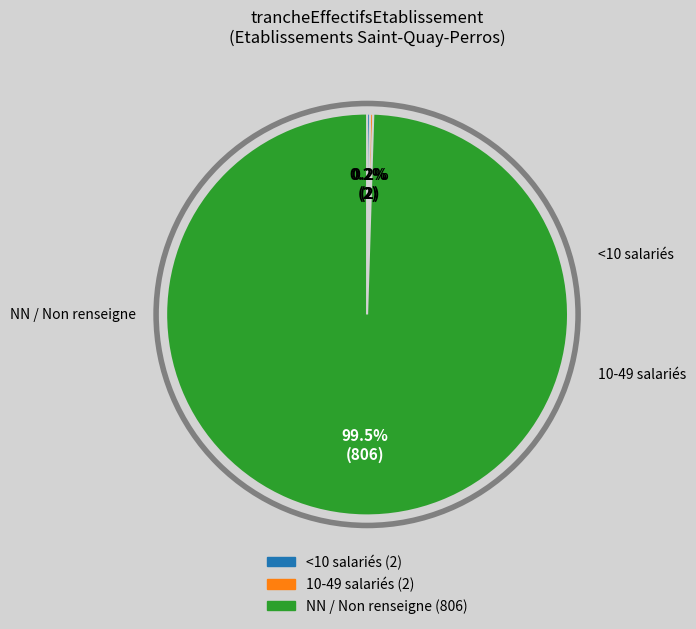

Does any single category account for the majority?

Yes